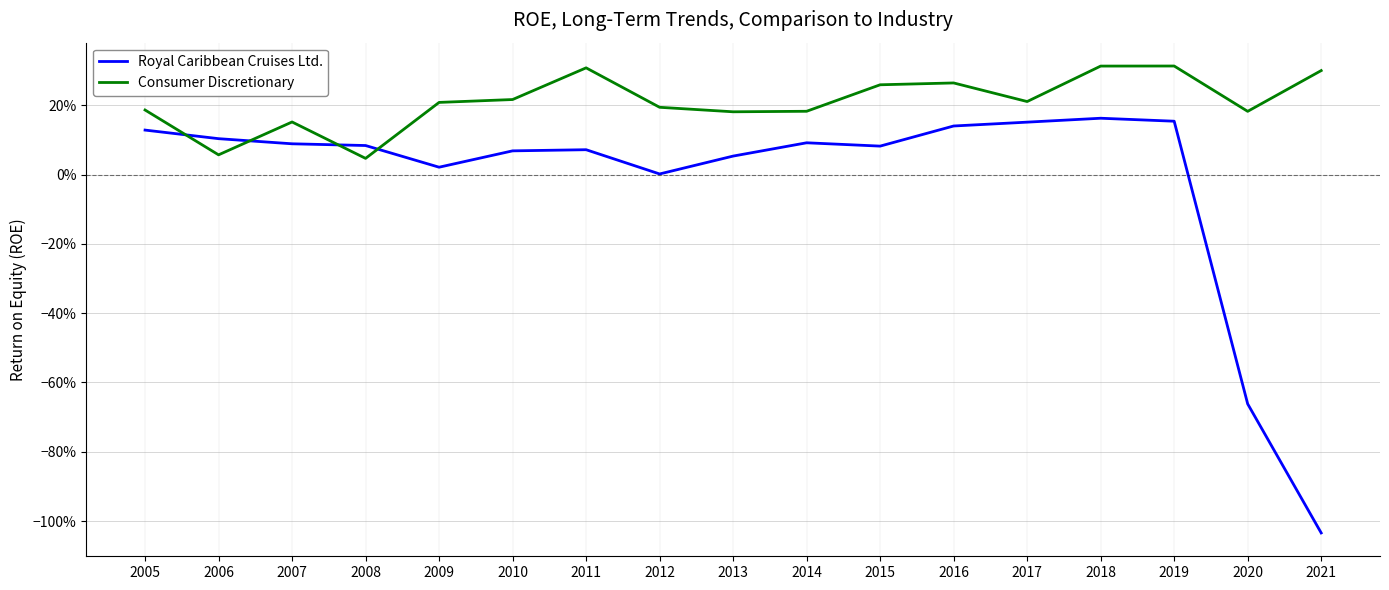

Reading left to right, list all the values displayed in this chart.

Royal Caribbean Cruises Ltd.: 2005=0.1	2006=0.1	2007=0.1	2008=0.1	2009=0.0	2010=0.1	2011=0.1	2012=0.0	2013=0.1	2014=0.1	2015=0.1	2016=0.1	2017=0.2	2018=0.2	2019=0.2	2020=-0.7	2021=-1.0
Consumer Discretionary: 2005=0.2	2006=0.1	2007=0.2	2008=0.0	2009=0.2	2010=0.2	2011=0.3	2012=0.2	2013=0.2	2014=0.2	2015=0.3	2016=0.3	2017=0.2	2018=0.3	2019=0.3	2020=0.2	2021=0.3